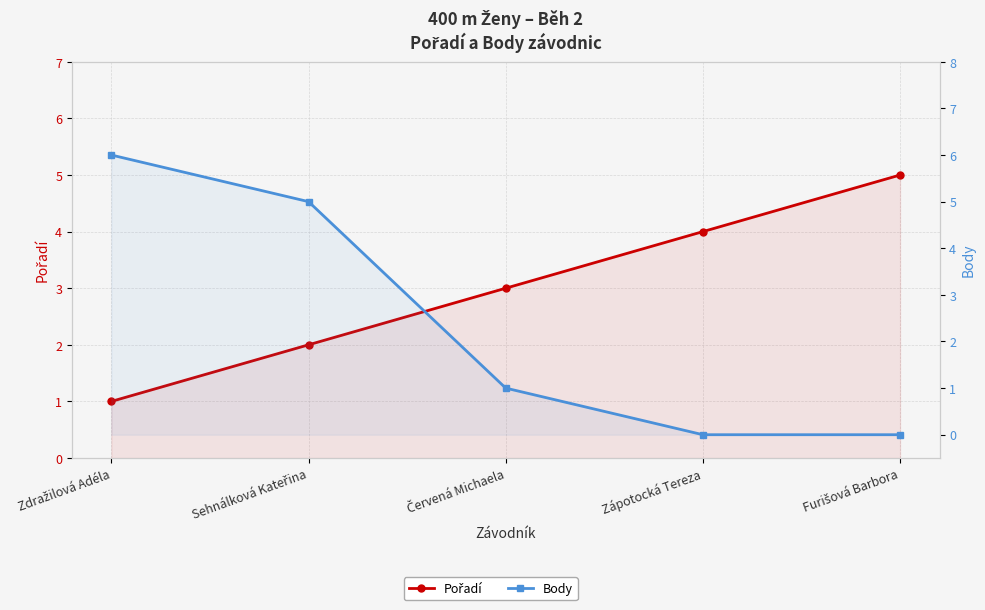

What is the value of the Pořadí point at the 2nd from the left?

2